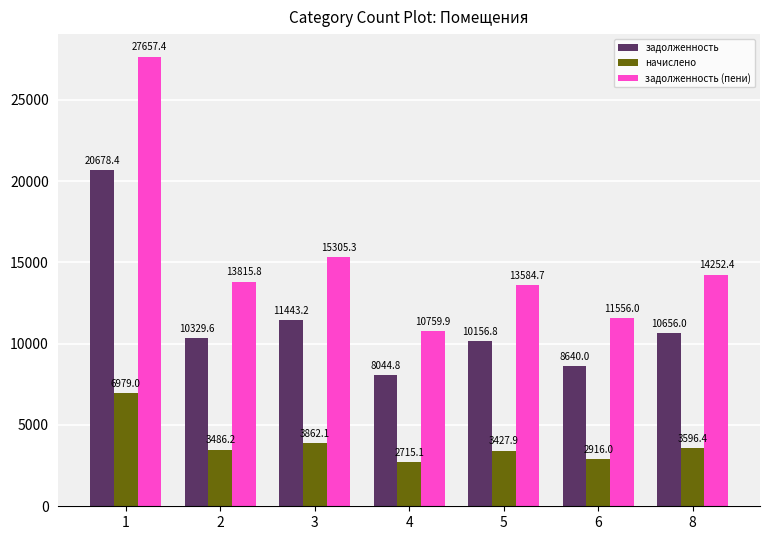

Reading left to right, what are all the values shown in this chart?

задолженность: 20678.4	10329.6	11443.2	8044.8	10156.8	8640.0	10656.0
начислено: 6979.0	3486.2	3862.1	2715.1	3427.9	2916.0	3596.4
задолженность (пени): 27657.4	13815.8	15305.3	10759.9	13584.7	11556.0	14252.4